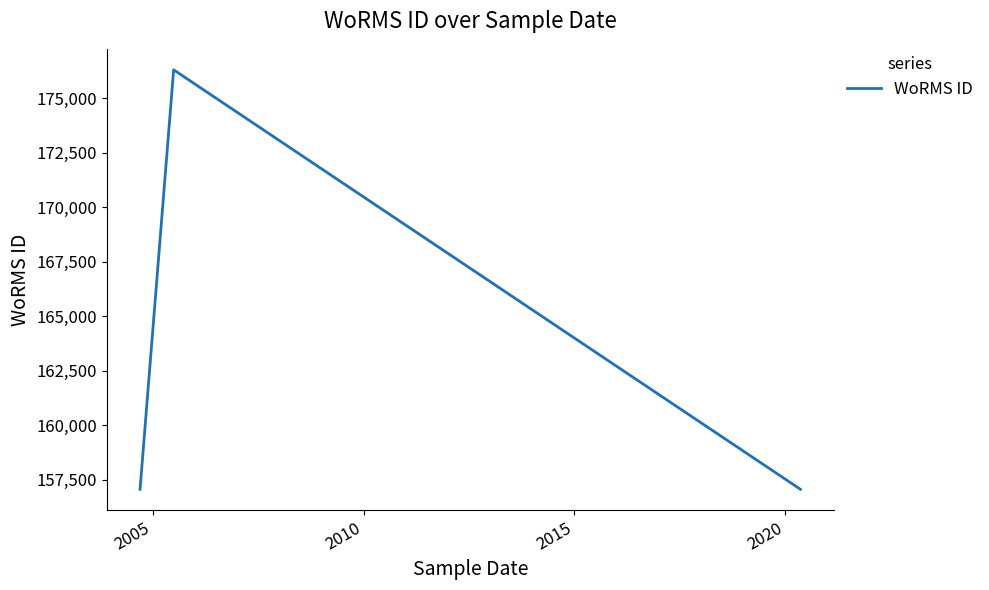

Count the number of categories in the chart.

3